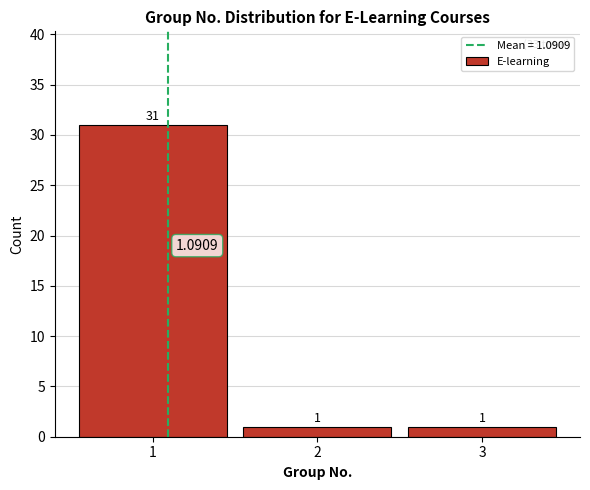

Reading left to right, list every bar in this chart as the range it spans on the x-axis followed by its height.

0.5 to 1.5: 31.0000
1.5 to 2.5: 1.0000
2.5 to 3.5: 1.0000